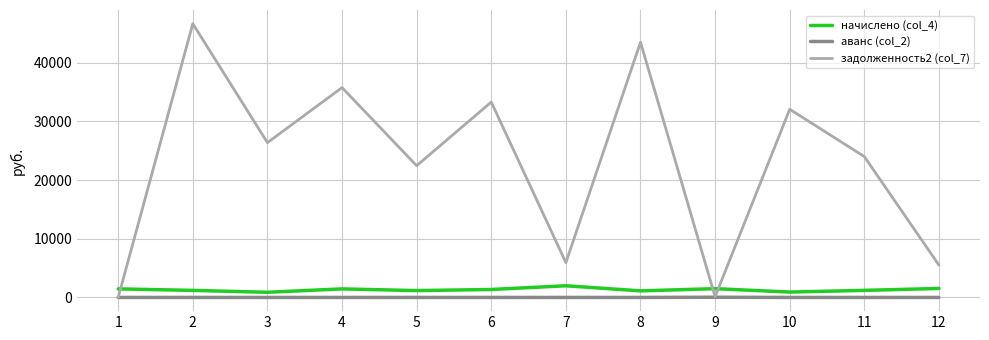

What is the difference between the задолженность2 (col_7) values at 3 and 7?

20452.7